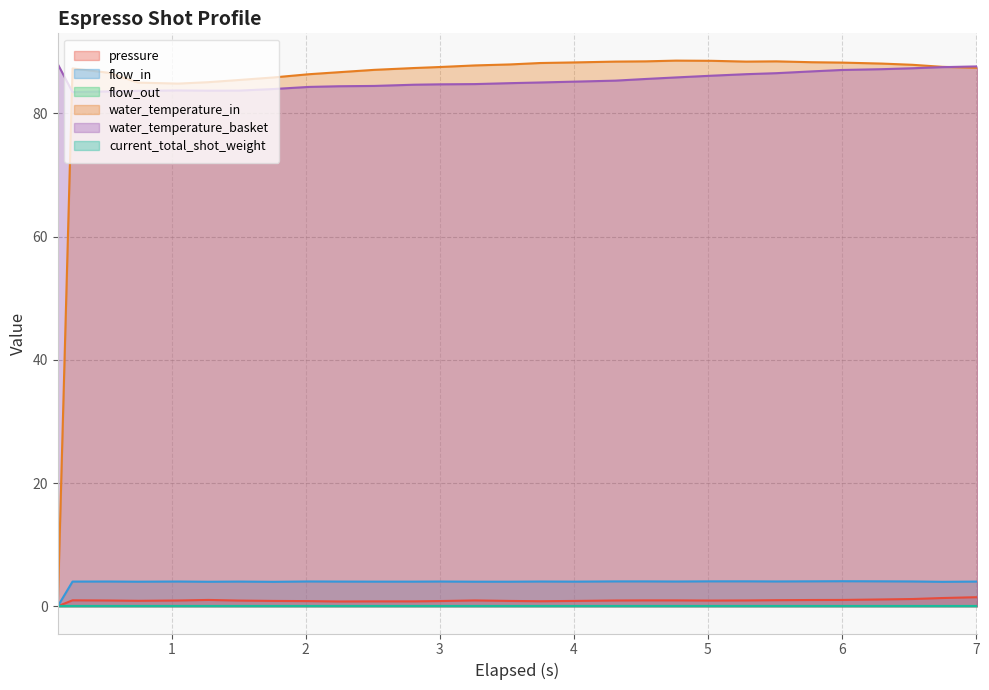

True or false: water_temperature_basket and flow_in cross at least once.

False